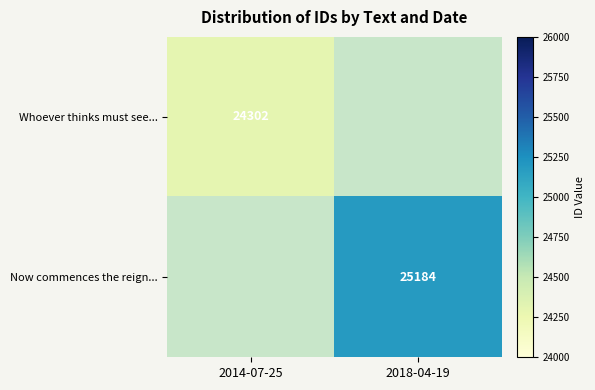

Is the value of Whoever thinks must see... at 2014-07-25 greater than the value of Now commences the reign... at 2018-04-19?

No